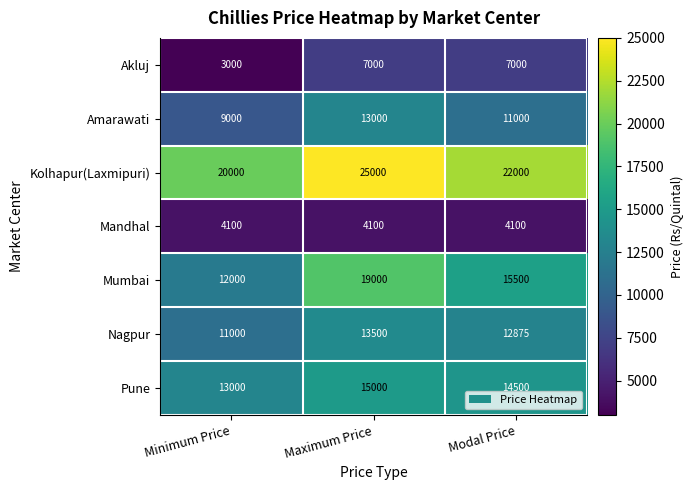

At which category is the sum across all series the highest?

Maximum Price